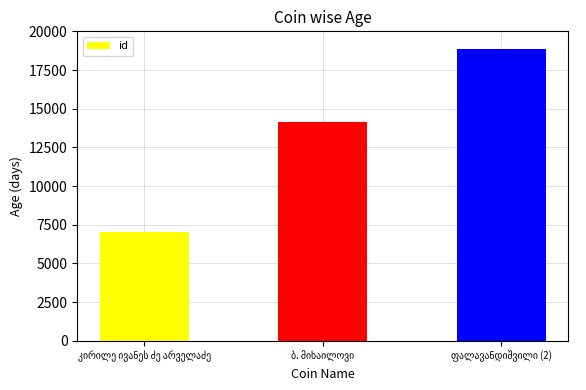

What is the difference between the maximum and minimum values?

11791